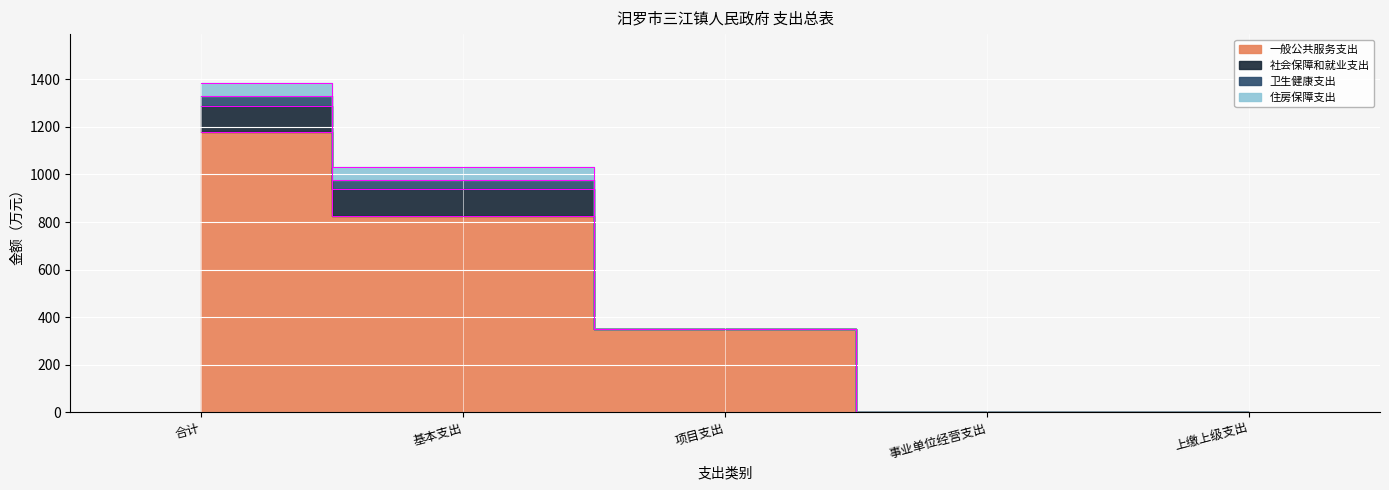

What is the sum of all 卫生健康支出 values?

77.0